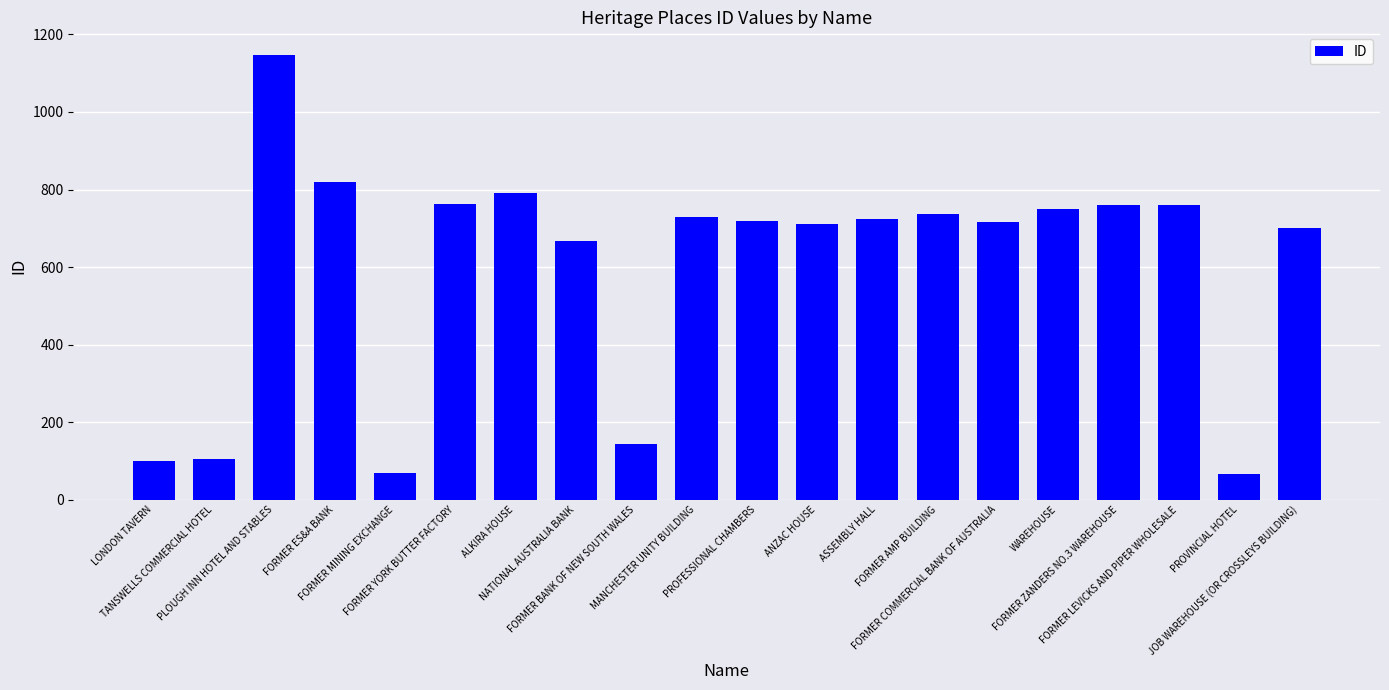

What is the ratio of the value at NATIONAL AUSTRALIA BANK to the value at PLOUGH INN HOTEL AND STABLES?

0.6